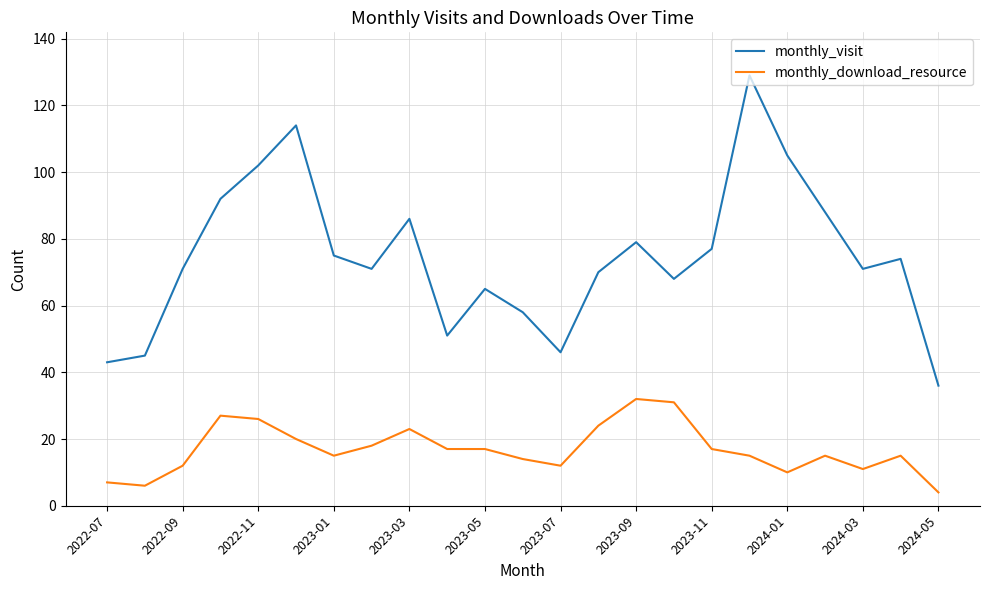

Which series has the largest range (max minus min)?

monthly_visit